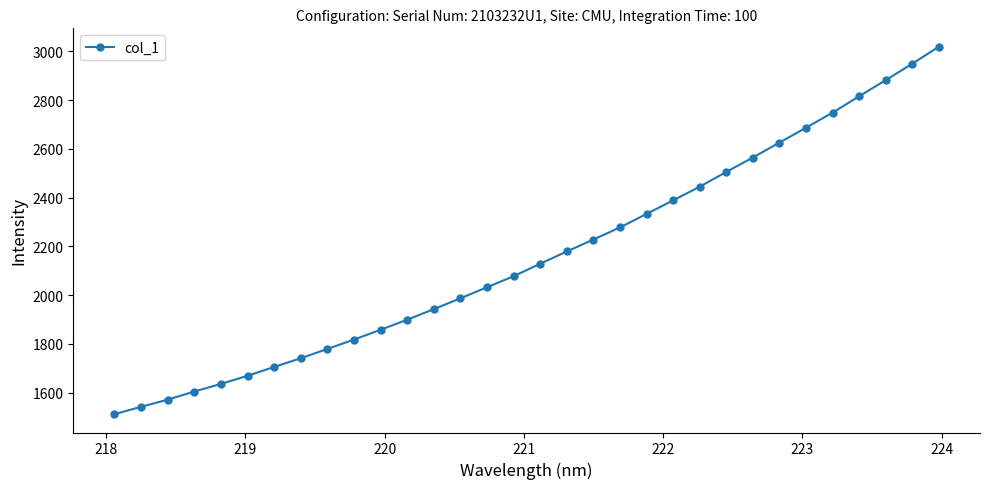

Reading right to left, list all the values displayed in this chart.

3019.6	2949.6	2882.1	2816.1	2748.9	2687.1	2625.8	2564.8	2505.6	2445.0	2388.9	2333.3	2277.7	2228.3	2179.1	2128.9	2077.6	2032.4	1987.0	1942.4	1899.2	1857.9	1817.6	1779.2	1741.0	1705.3	1668.9	1635.7	1604.4	1571.1	1541.6	1511.6